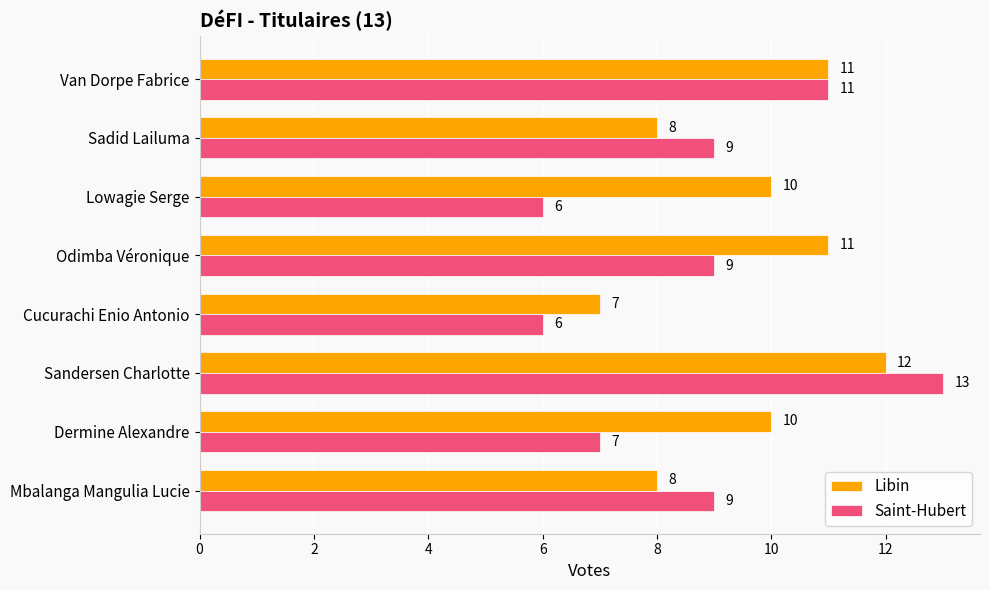

At Mbalanga Mangulia Lucie, list the series in order from smallest to largest.

Libin, Saint-Hubert